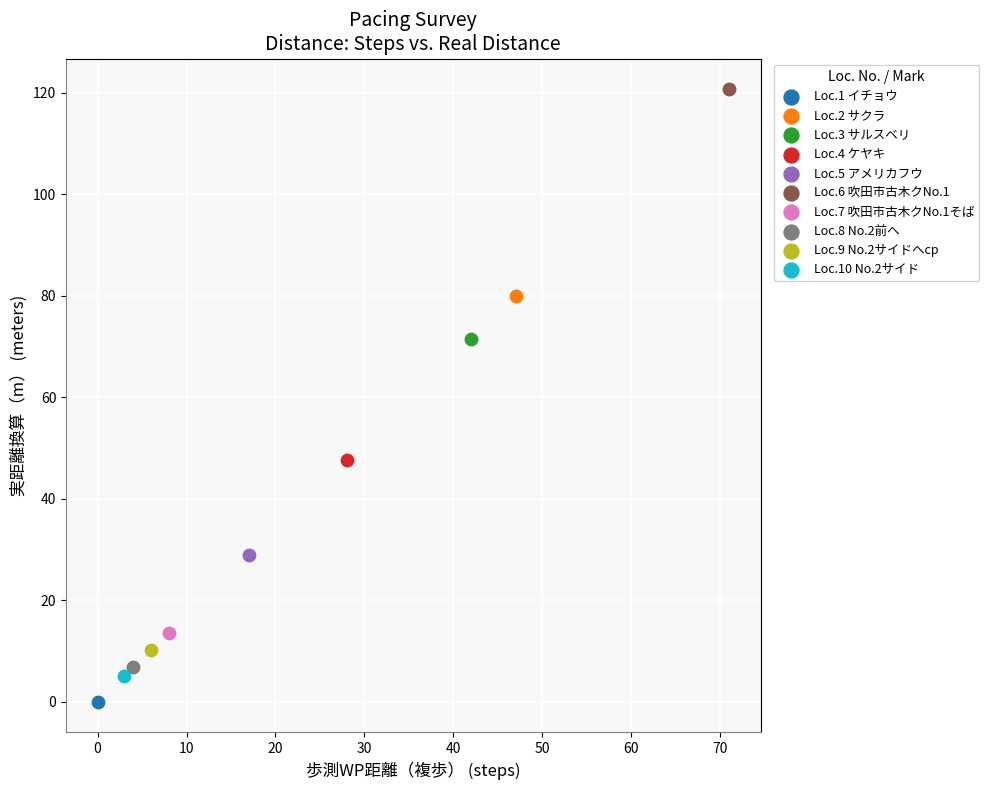

Which series contains the lowest Y value?

Loc.1 イチョウ